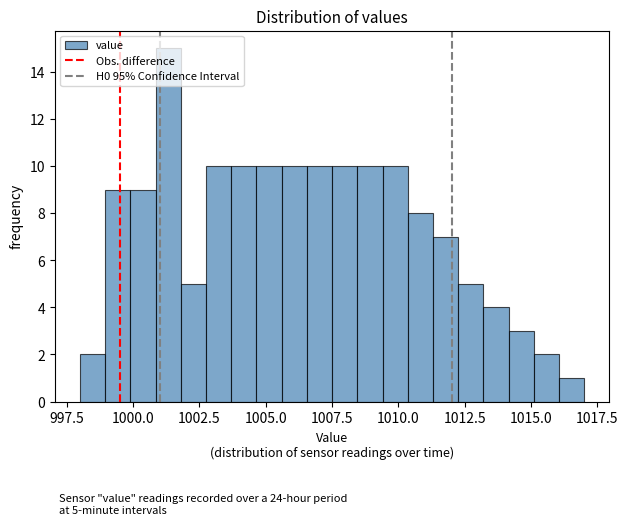

Around what value on the x-axis is the tallest bar? Give the approximate position of its centre, as read against the axis.

1001.5